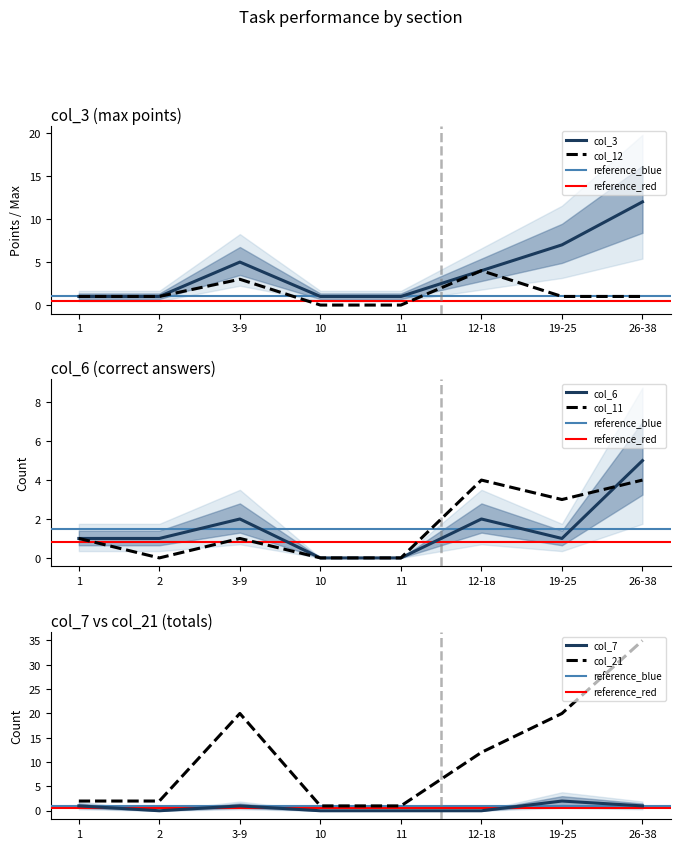

Between which two adjacent categories do col_12 and col_7 first intersect?

12-18 and 19-25